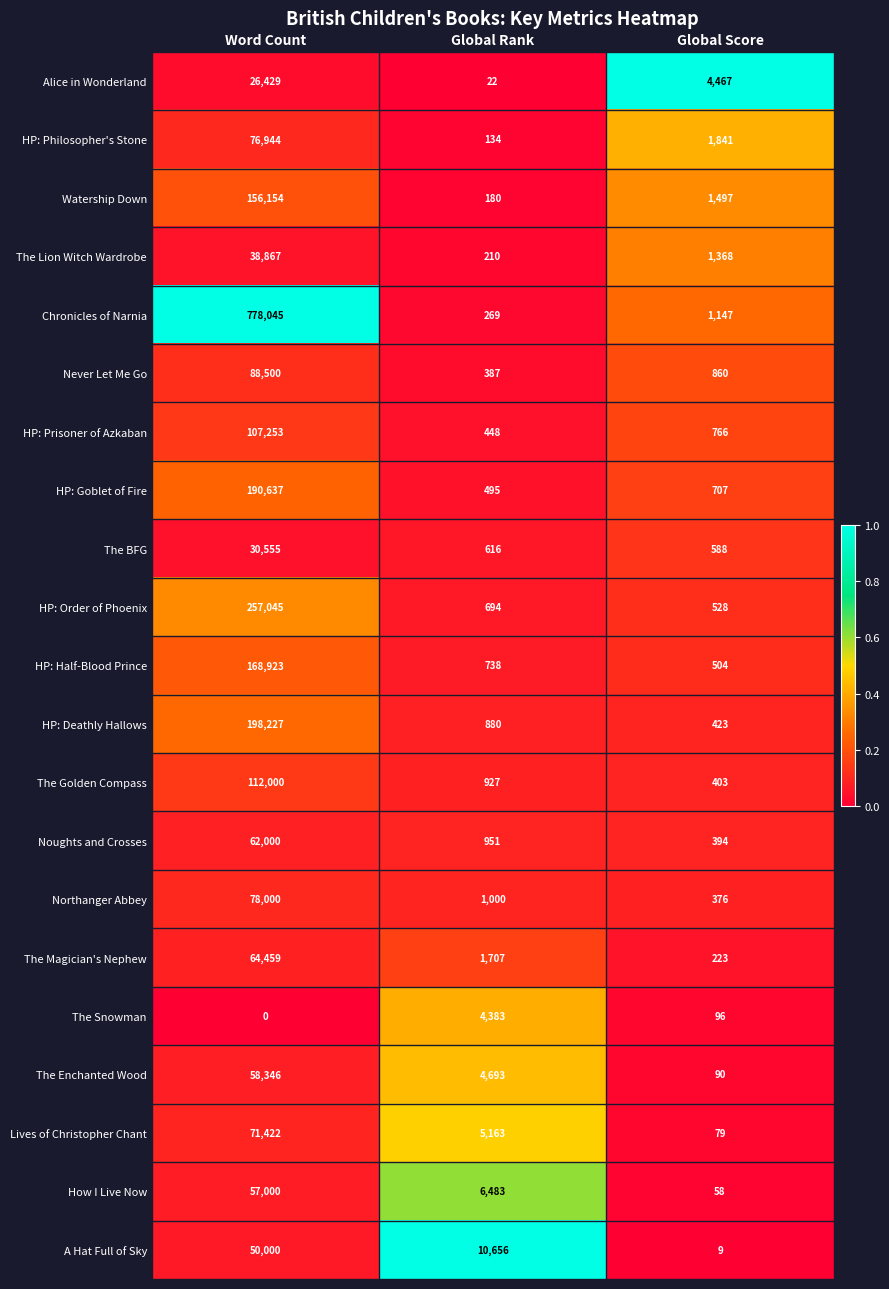

At which category does the chart reach its peak across all series?

Word Count